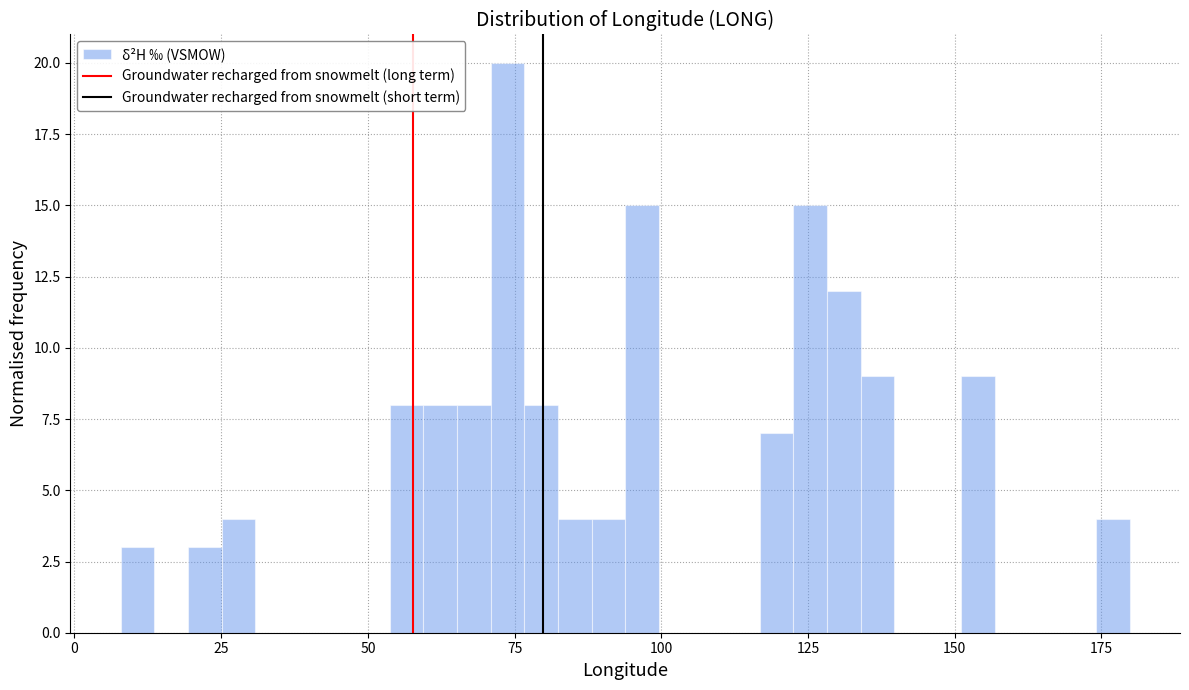

Read against the x-axis, roughly where is the centre of the tallest bar?

75